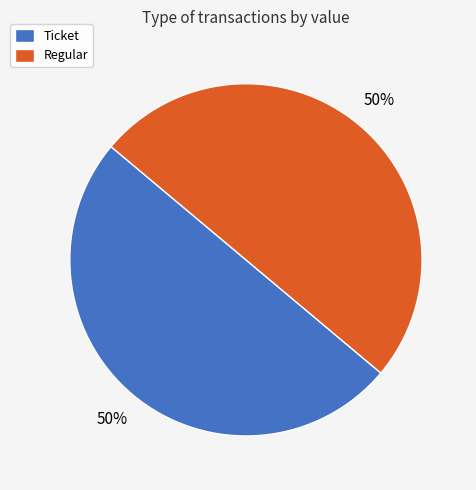

Is it true that Ticket is 13% of the pie?

False